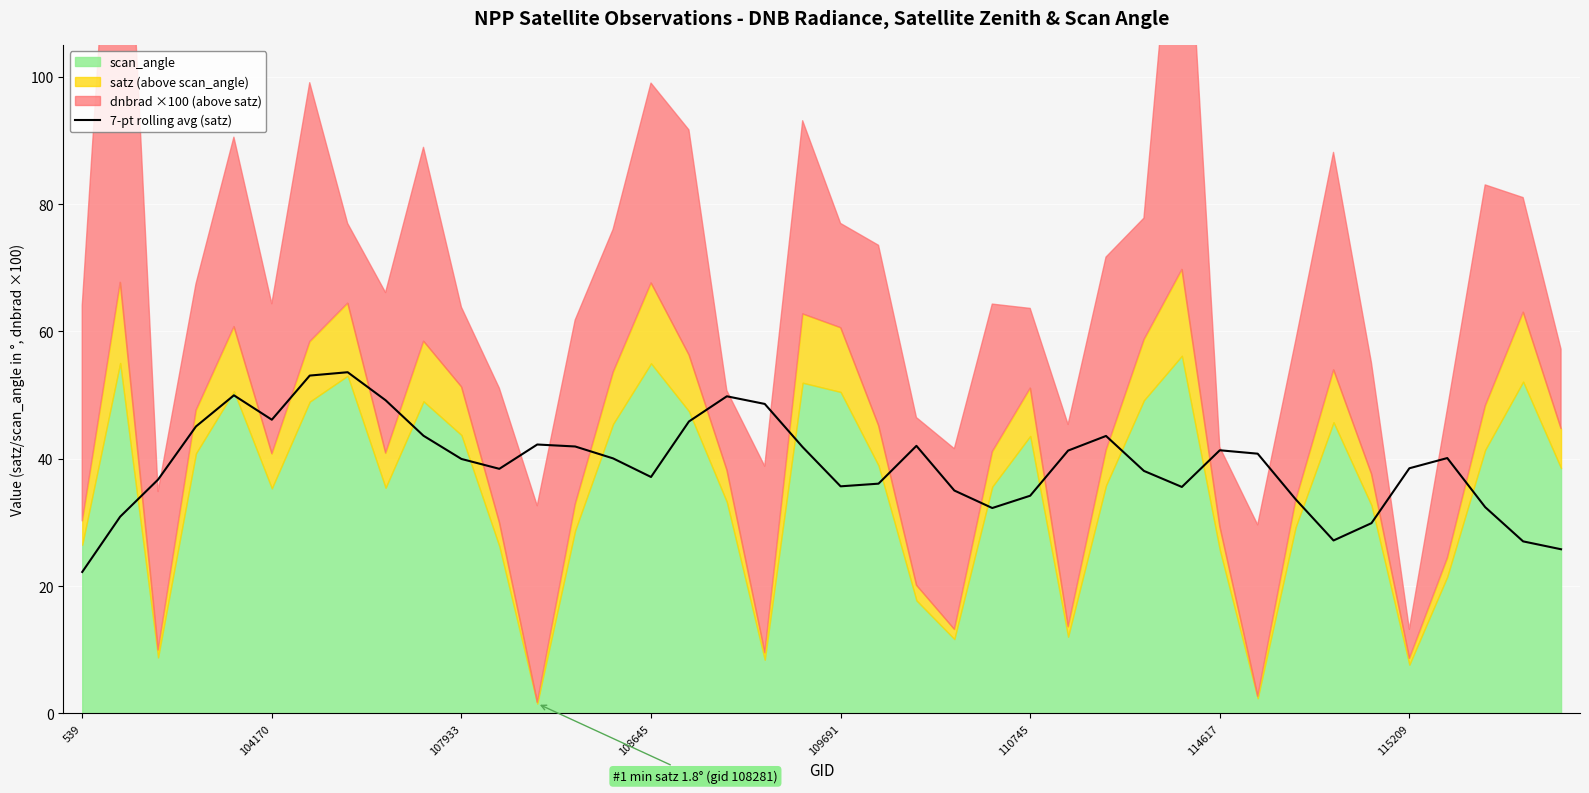

What is the greatest value displayed?

53.6